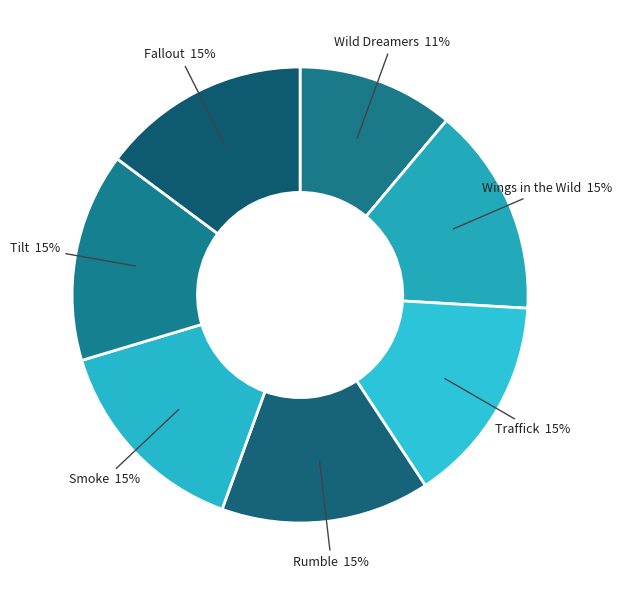

Is Wings in the Wild the majority of the pie?

No